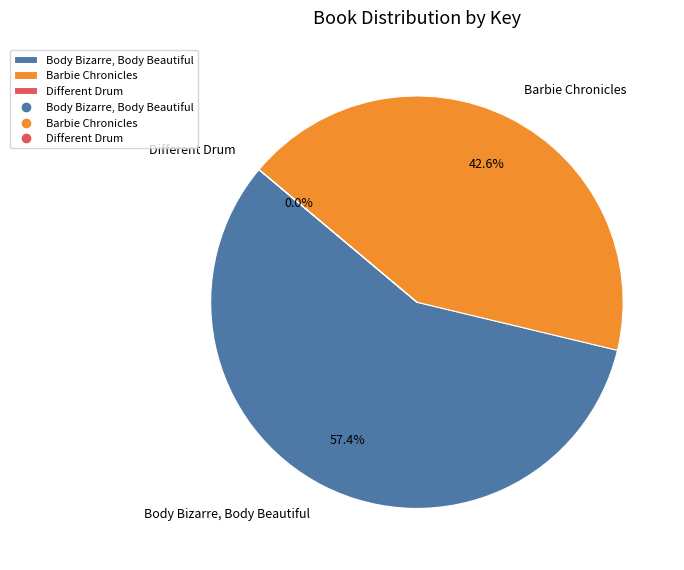

What is the majority slice?

Body Bizarre, Body Beautiful